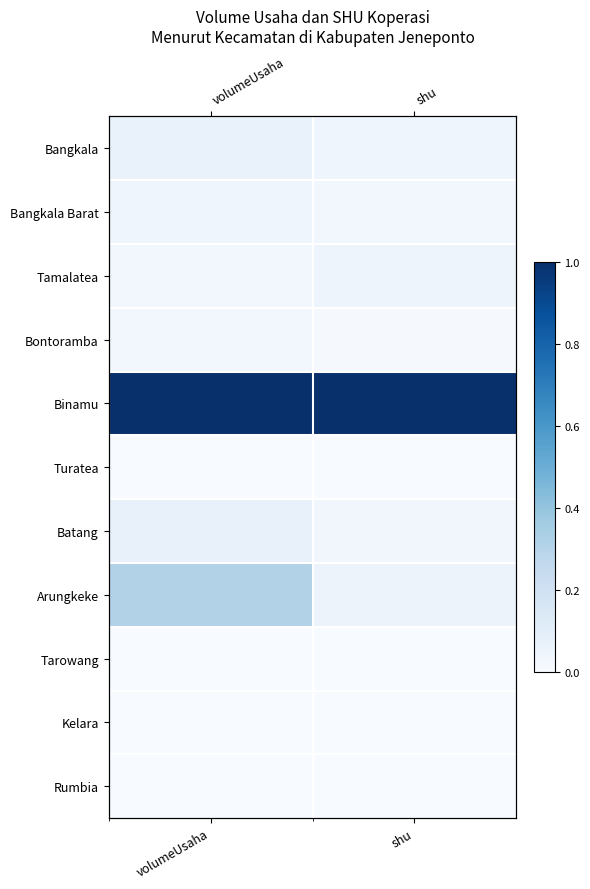

How many distinct data groups are displayed?

11